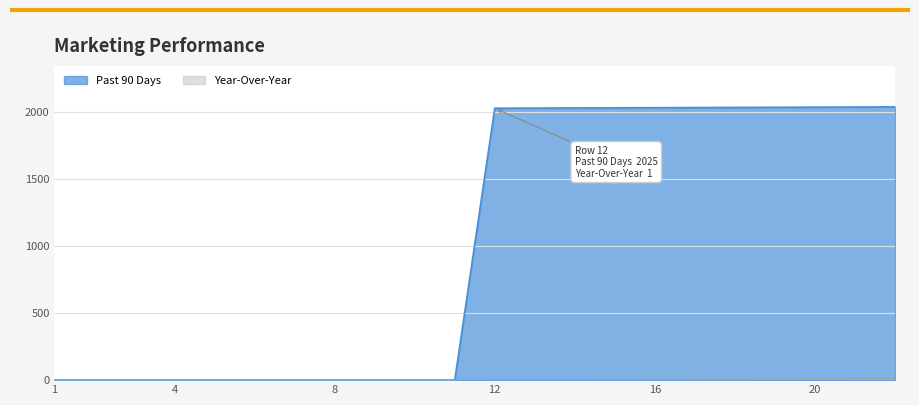

Reading left to right, transcribe all the data shown in this chart.

Past 90 Days: 1=0	2=0	3=0	4=0	5=0	6=0	7=0	8=0	9=0	10=0	11=0	12=2025	13=2026	14=2027	15=2028	16=2029	17=2030	18=2031	19=2032	20=2033	21=2034	22=2035
Year-Over-Year: 1=0	2=0	3=0	4=0	5=0	6=0	7=0	8=0	9=0	10=0	11=0	12=1	13=2	14=3	15=4	16=5	17=6	18=7	19=8	20=9	21=10	22=11